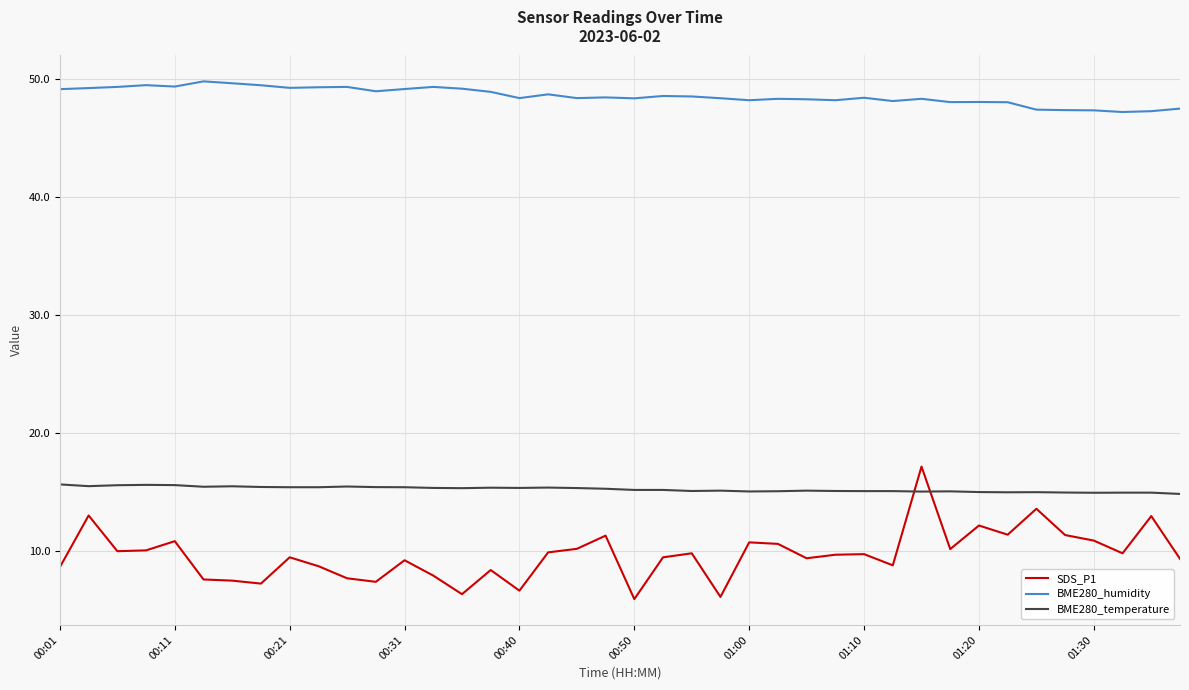

True or false: SDS_P1 and BME280_humidity cross at least once.

False